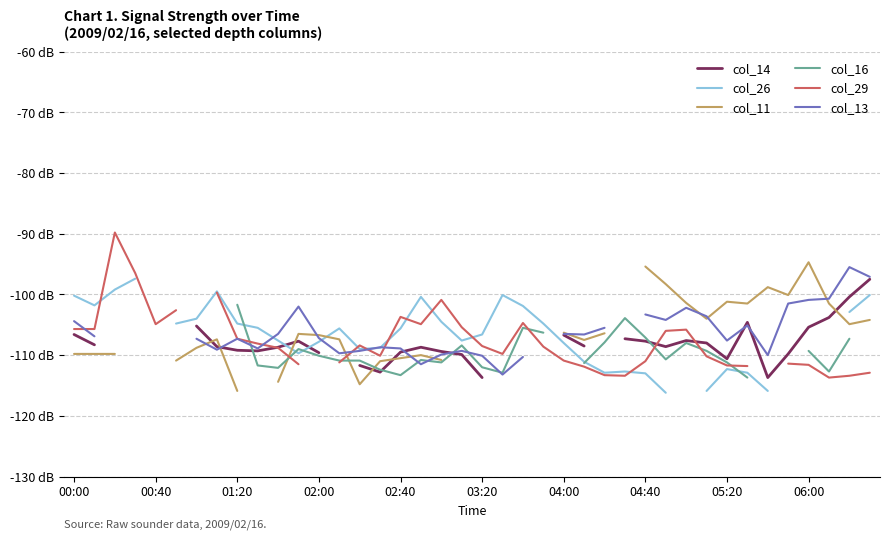

Does the chart have visible grid lines?

Yes